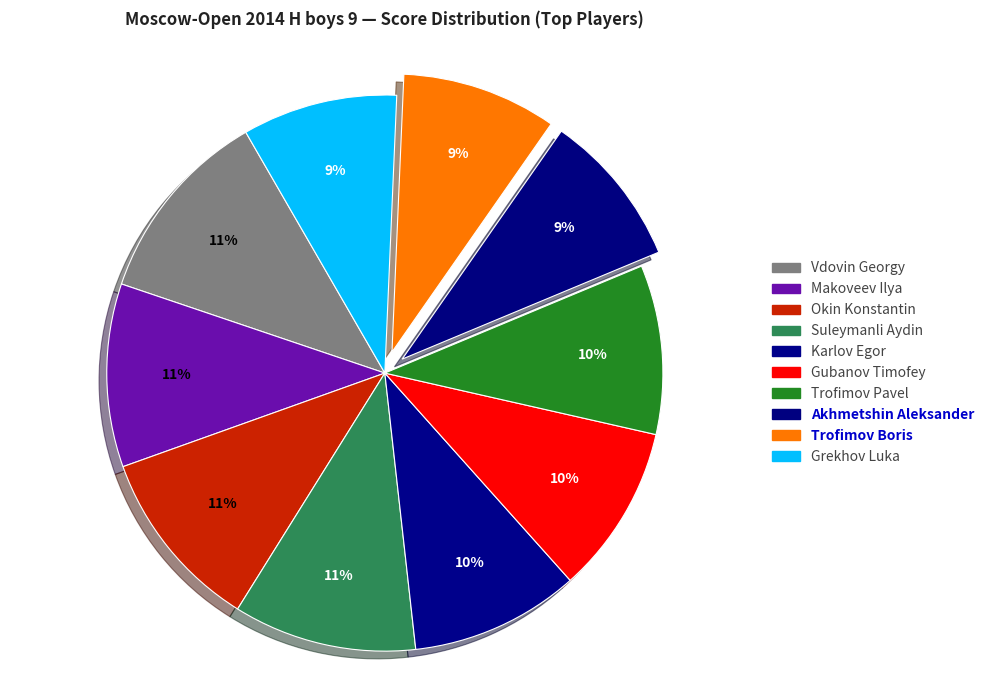

Which slice is the smallest?

Akhmetshin Aleksander